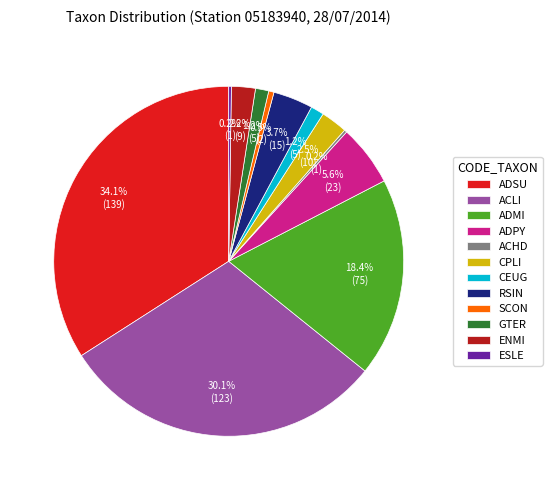

Which has a higher value, ENMI or ACLI?

ACLI